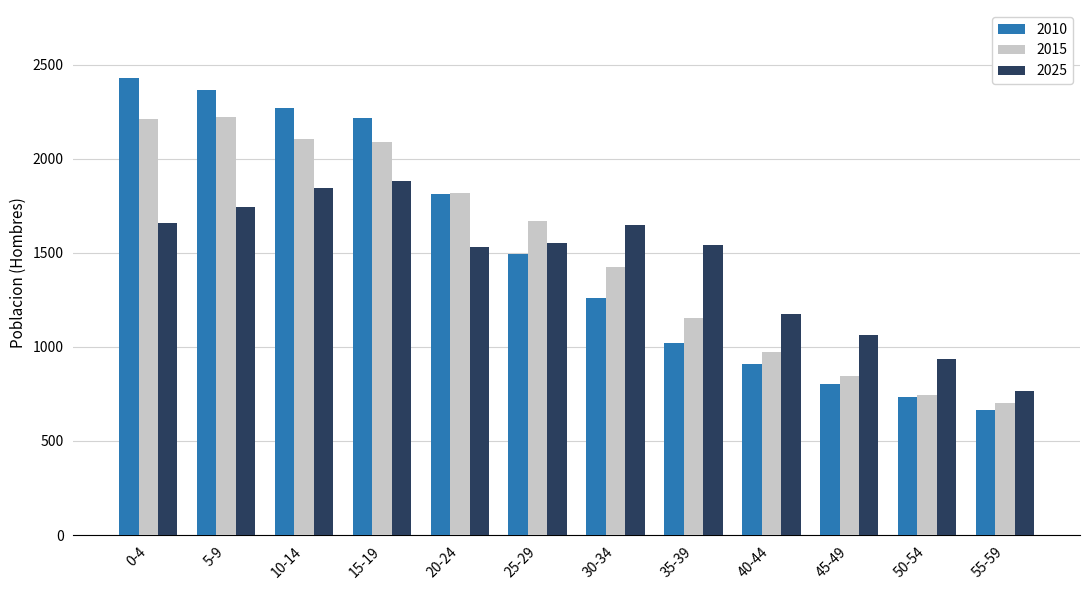

What is the difference between the maximum and minimum values in the 2010 series?

1761